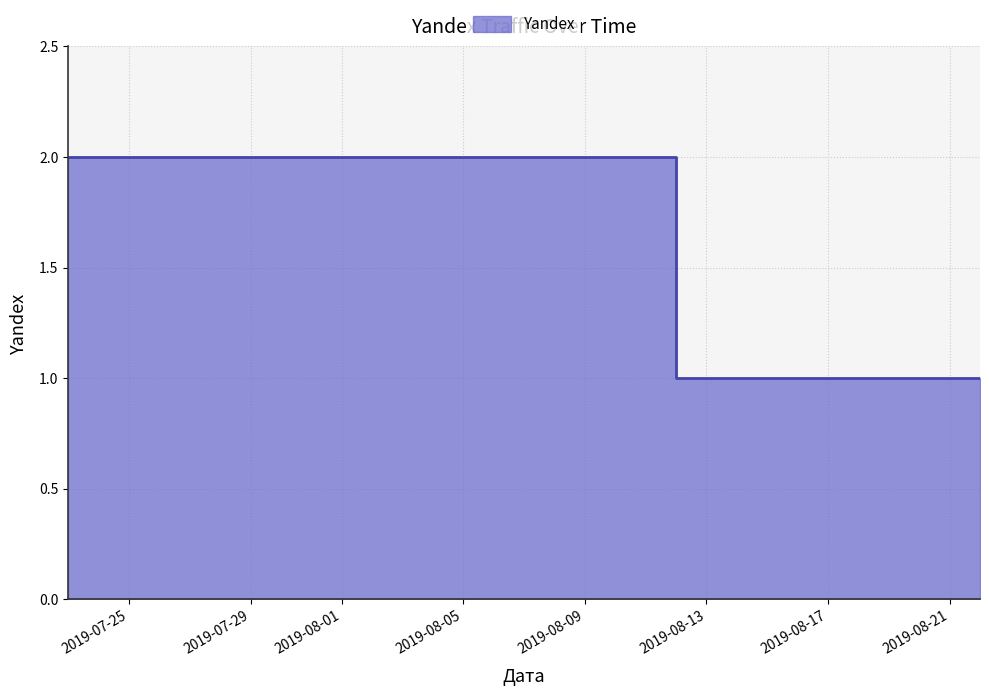

Reading left to right, what are all the values shown in this chart?

2	1	1	1	1